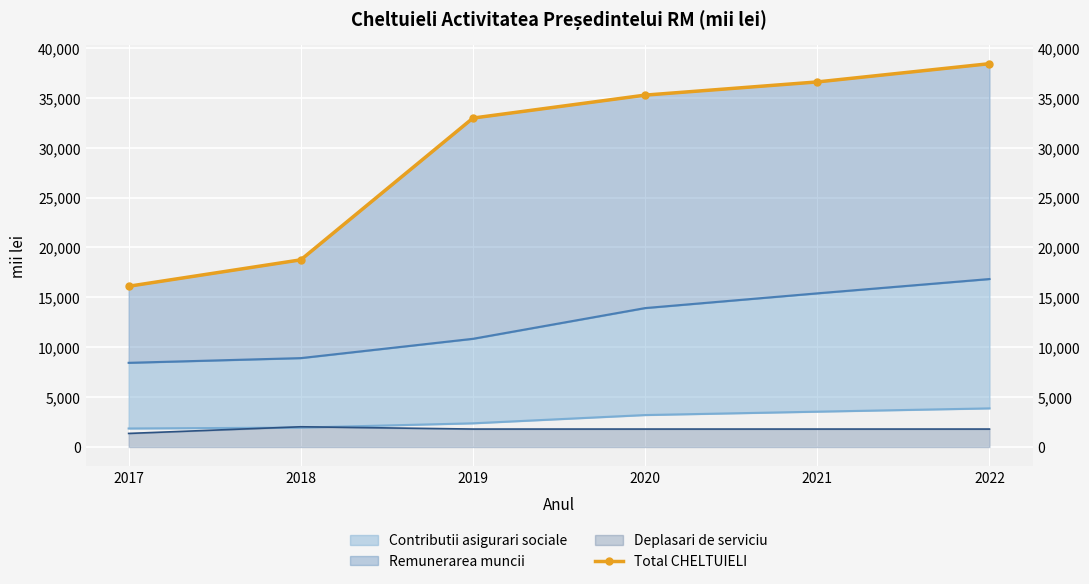

How many lines are shown in the chart?

1